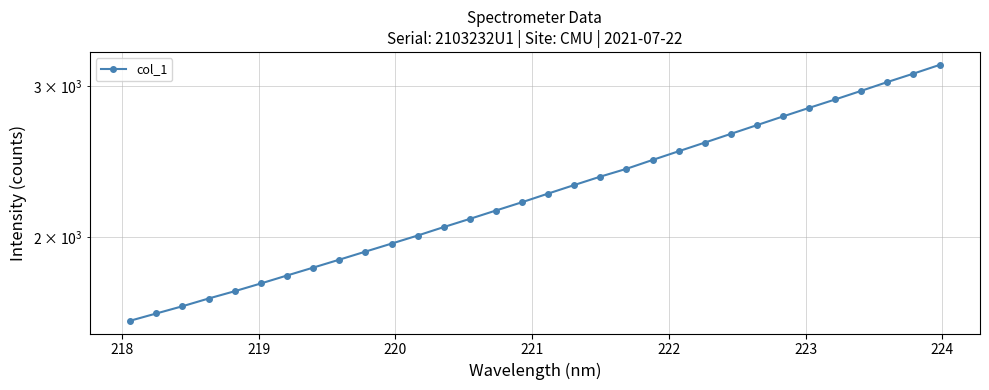

The chart shows a value of 973.7 at 20. True or false?

False